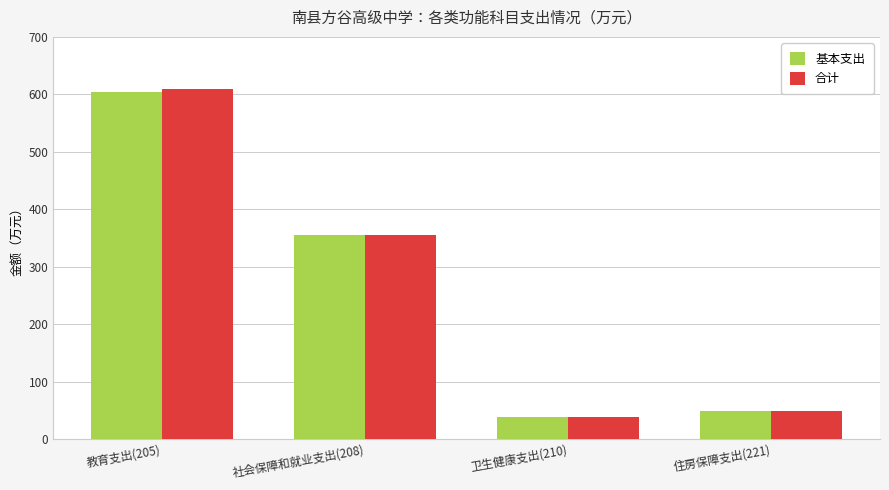

At which category is the sum across all series the highest?

教育支出(205)